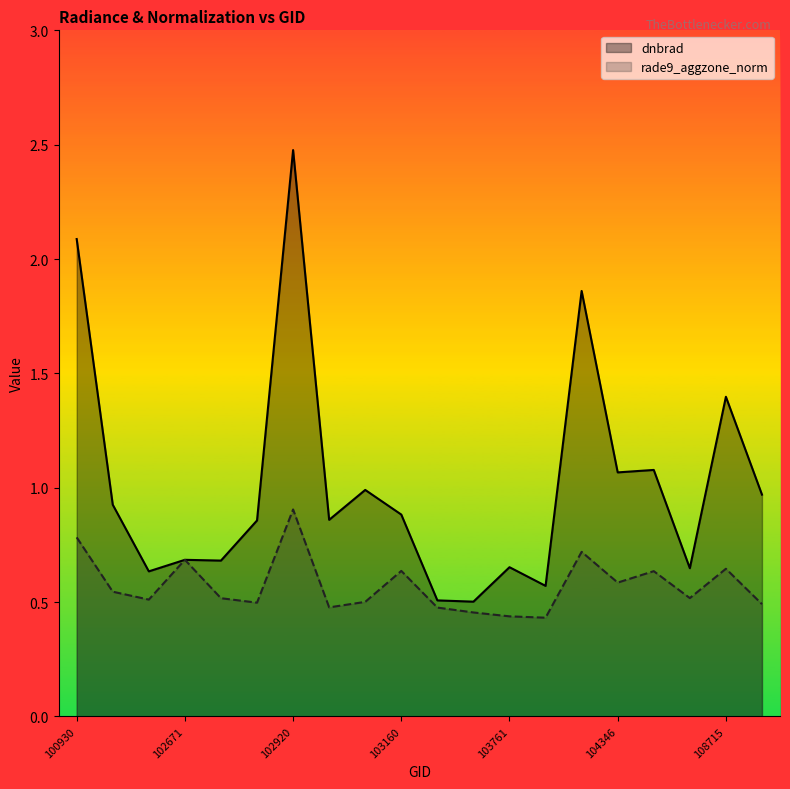

Reading right to left, what are all the values shown in this chart?

dnbrad: 108729=1.0	108715=1.4	108015=0.6	104355=1.1	104346=1.1	104236=1.9	104112=0.6	103761=0.7	103397=0.5	103279=0.5	103160=0.9	103040=1.0	103032=0.9	102920=2.5	102912=0.9	102792=0.7	102671=0.7	102551=0.6	102421=0.9	100930=2.1
rade9_aggzone_norm: 108729=0.5	108715=0.6	108015=0.5	104355=0.6	104346=0.6	104236=0.7	104112=0.4	103761=0.4	103397=0.5	103279=0.5	103160=0.6	103040=0.5	103032=0.5	102920=0.9	102912=0.5	102792=0.5	102671=0.7	102551=0.5	102421=0.5	100930=0.8